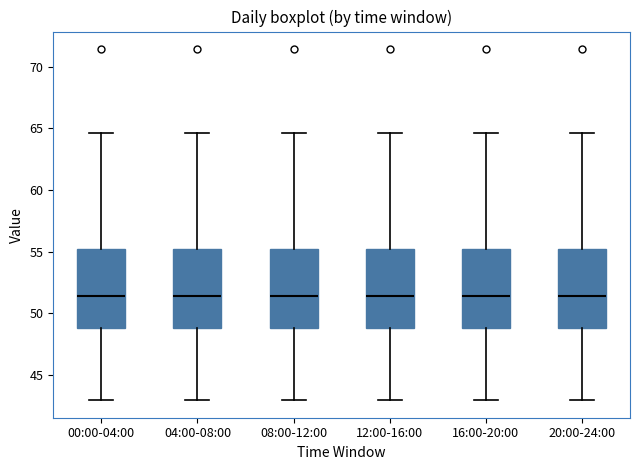

Reading left to right, read every box against the y-axis: the position of its median line, the range the box covers, and the ends of its whiskers. The values are not printed on the chart, so give them approximately, as read against the axis.

00:00-04:00: median 51.5, box 49.0 to 55.0, whiskers 43.0 to 64.5
04:00-08:00: median 51.5, box 49.0 to 55.0, whiskers 43.0 to 64.5
08:00-12:00: median 51.5, box 49.0 to 55.0, whiskers 43.0 to 64.5
12:00-16:00: median 51.5, box 49.0 to 55.0, whiskers 43.0 to 64.5
16:00-20:00: median 51.5, box 49.0 to 55.0, whiskers 43.0 to 64.5
20:00-24:00: median 51.5, box 49.0 to 55.0, whiskers 43.0 to 64.5